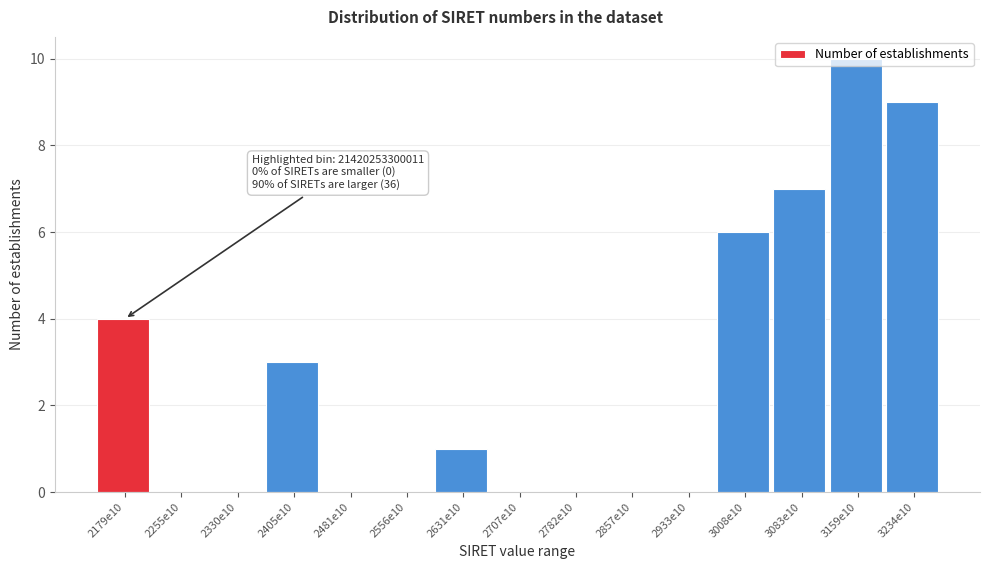

What is the sum of all values?

40